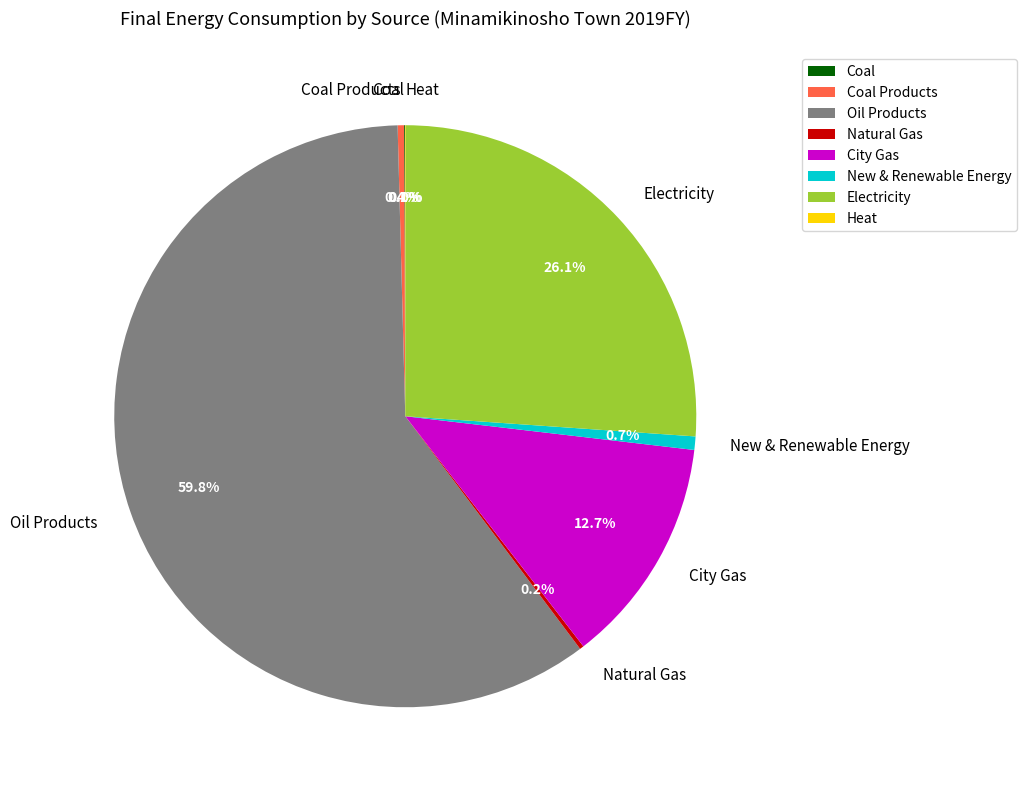

Is there any slice that represents more than half of the pie?

Yes